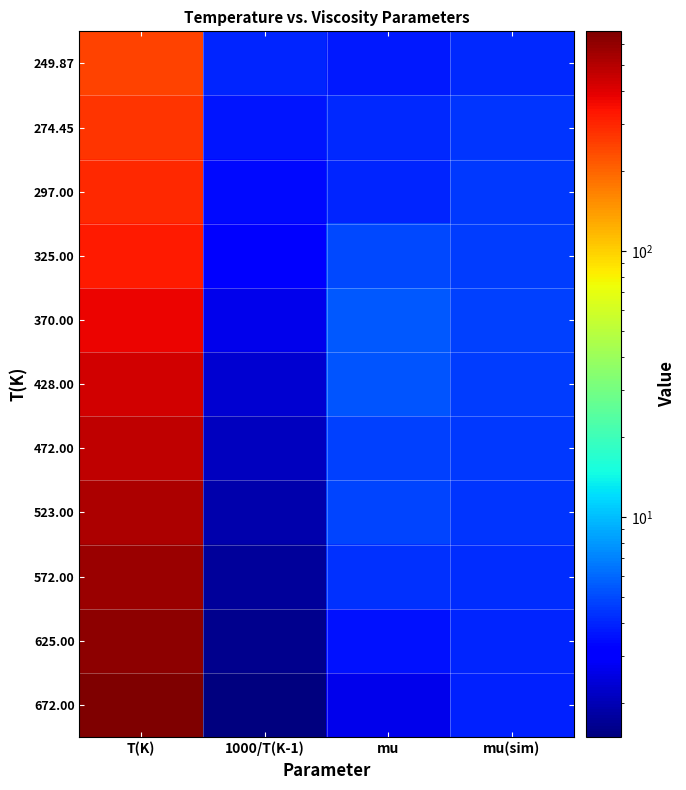

Reading left to right, extract all data points from this chart.

249.87: T(K)=249.9	1000/T(K-1)=4.0	mu=3.8	mu(sim)=4.1
274.45: T(K)=274.4	1000/T(K-1)=3.6	mu=4.1	mu(sim)=4.4
297.00: T(K)=297.0	1000/T(K-1)=3.4	mu=4.0	mu(sim)=4.5
325.00: T(K)=325.0	1000/T(K-1)=3.1	mu=5.0	mu(sim)=4.6
370.00: T(K)=370.0	1000/T(K-1)=2.7	mu=5.5	mu(sim)=4.7
428.00: T(K)=428.0	1000/T(K-1)=2.3	mu=5.3	mu(sim)=4.6
472.00: T(K)=472.0	1000/T(K-1)=2.1	mu=4.7	mu(sim)=4.5
523.00: T(K)=523.0	1000/T(K-1)=1.9	mu=4.8	mu(sim)=4.4
572.00: T(K)=572.0	1000/T(K-1)=1.7	mu=4.3	mu(sim)=4.2
625.00: T(K)=625.0	1000/T(K-1)=1.6	mu=3.6	mu(sim)=4.0
672.00: T(K)=672.0	1000/T(K-1)=1.5	mu=2.7	mu(sim)=3.9